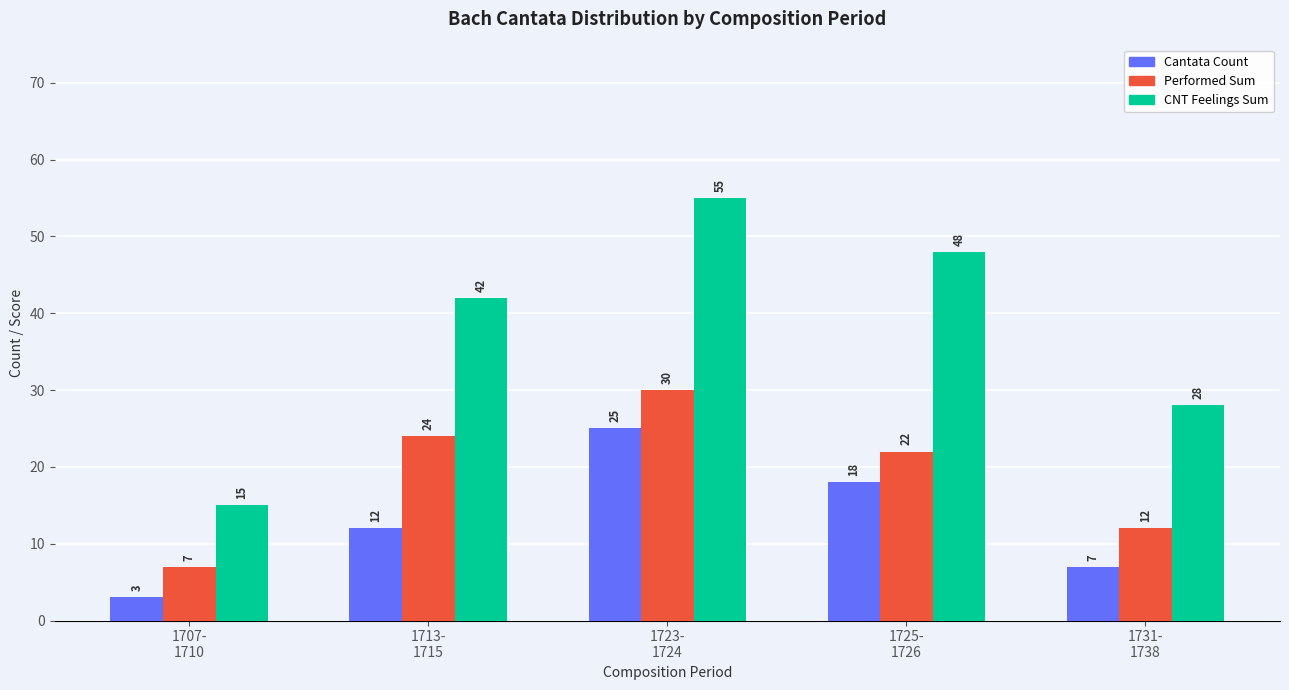

What is the approximate value of CNT Feelings Sum at 1723-
1724, to the nearest 10?

60